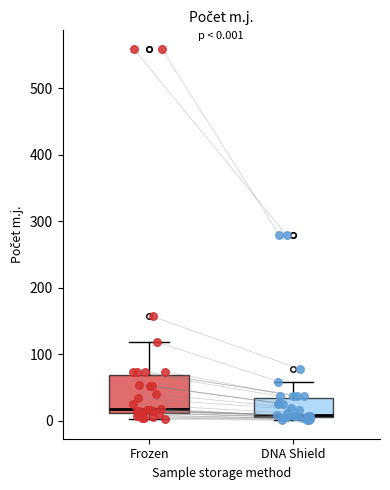

Which box is the tallest, from its lower edge to its upper edge?

Frozen